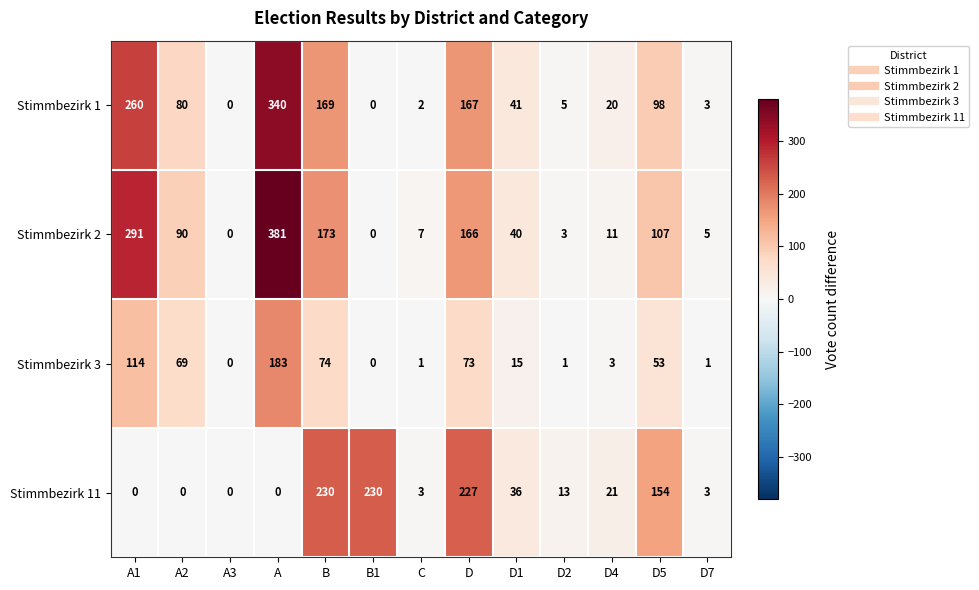

What is the total value across all series at D1?

132